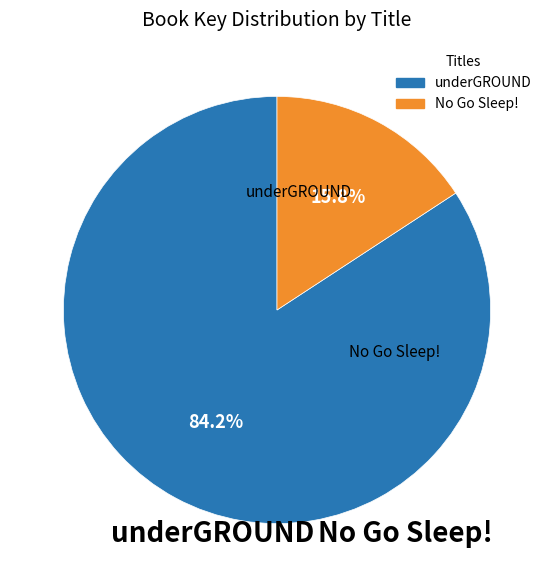

What is the smallest slice in the pie chart?

No Go Sleep!